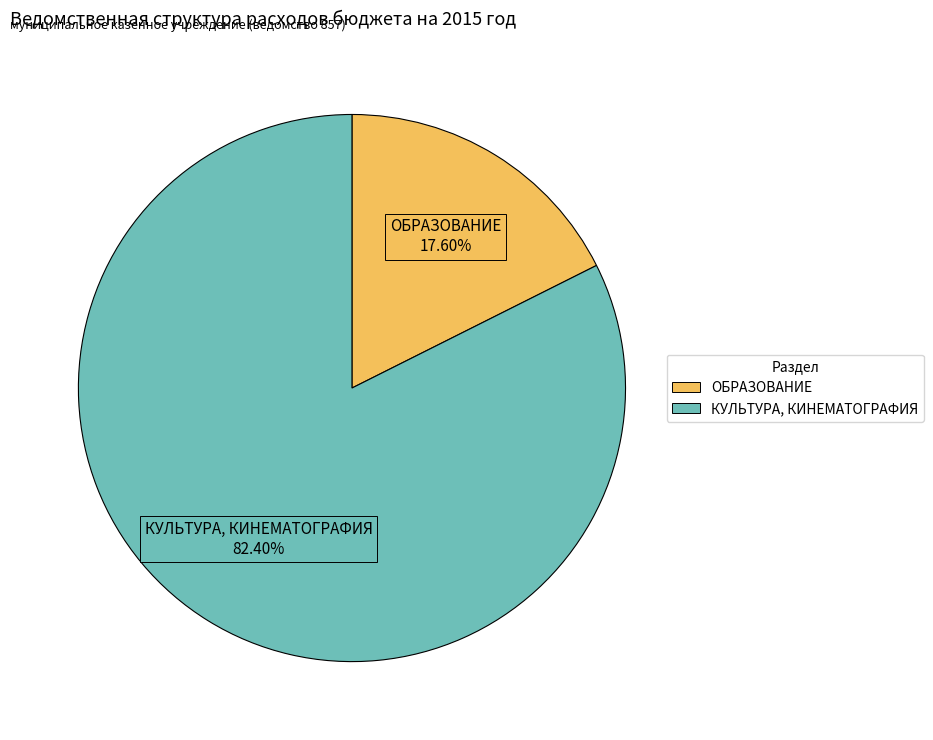

To the nearest percent, what is the difference between the largest and smallest slice percentages?

65%